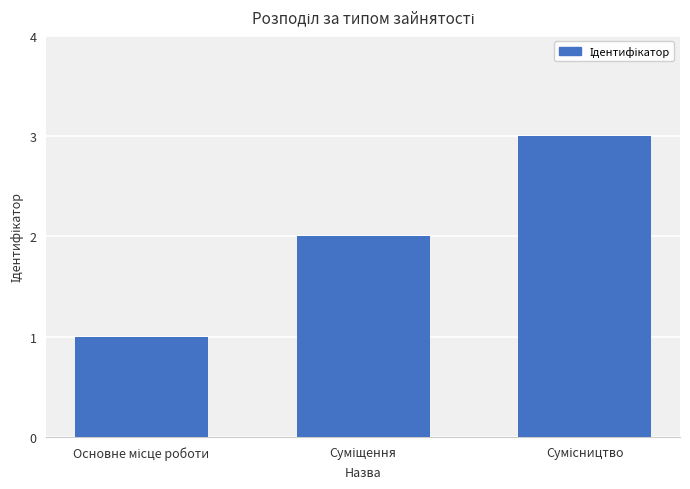

What is the greatest value displayed?

3